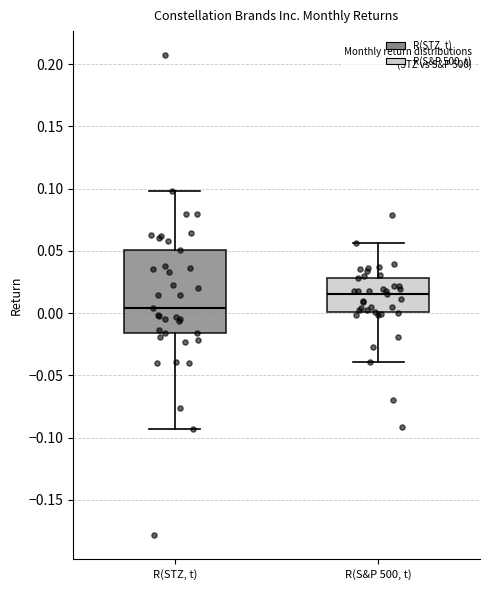

Which box is the tallest, from its lower edge to its upper edge?

R(STZ, t)